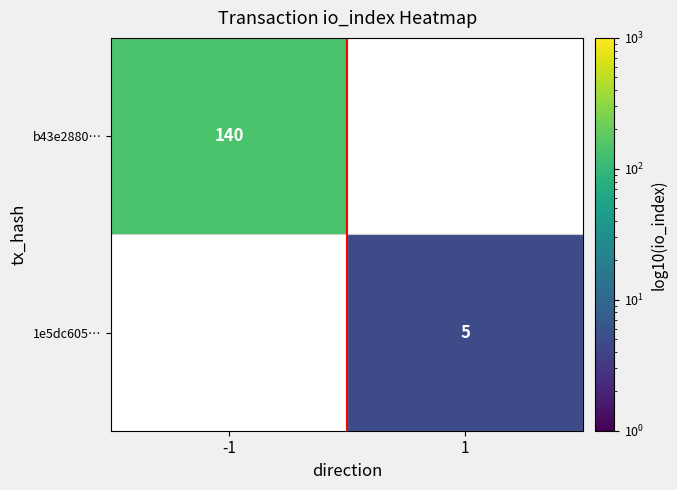

True or false: 1e5dc605… has a value of 7 at 1.

False